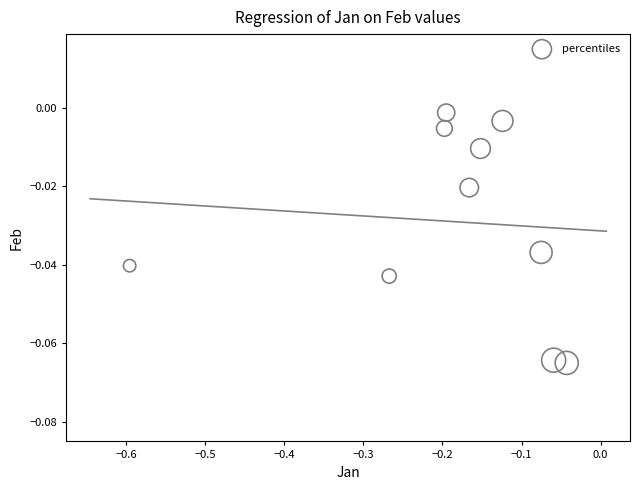

What is the range of X values (max minus min)?

0.6